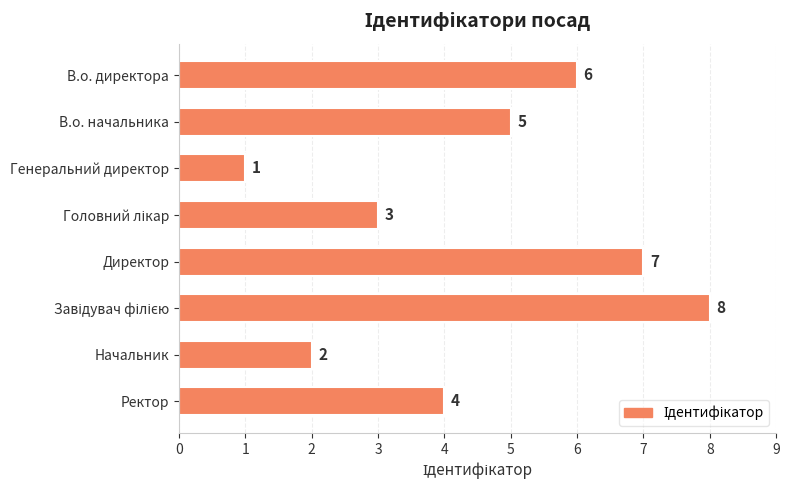

What position from the top is Генеральний директор?

3